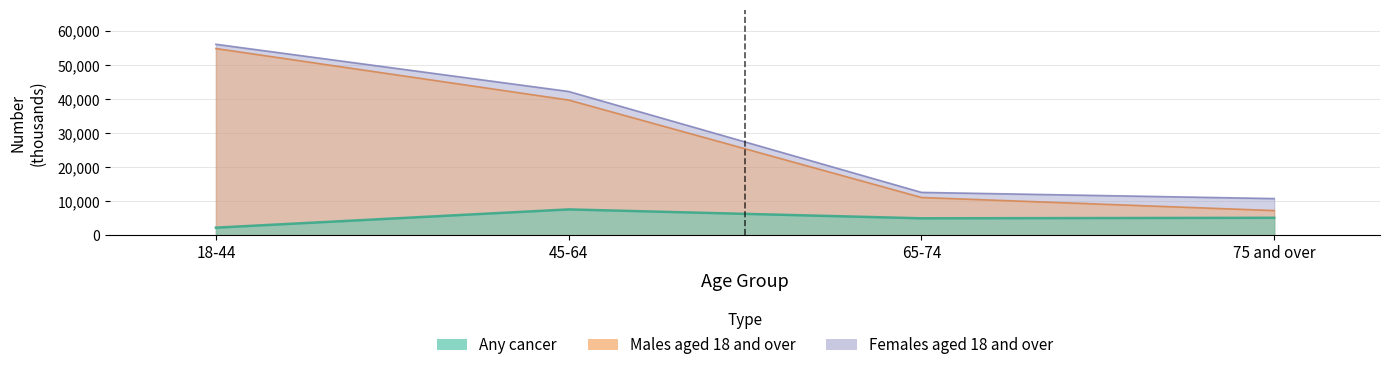

Where is Females aged 18 and over nearest to the value 33473?

45-64